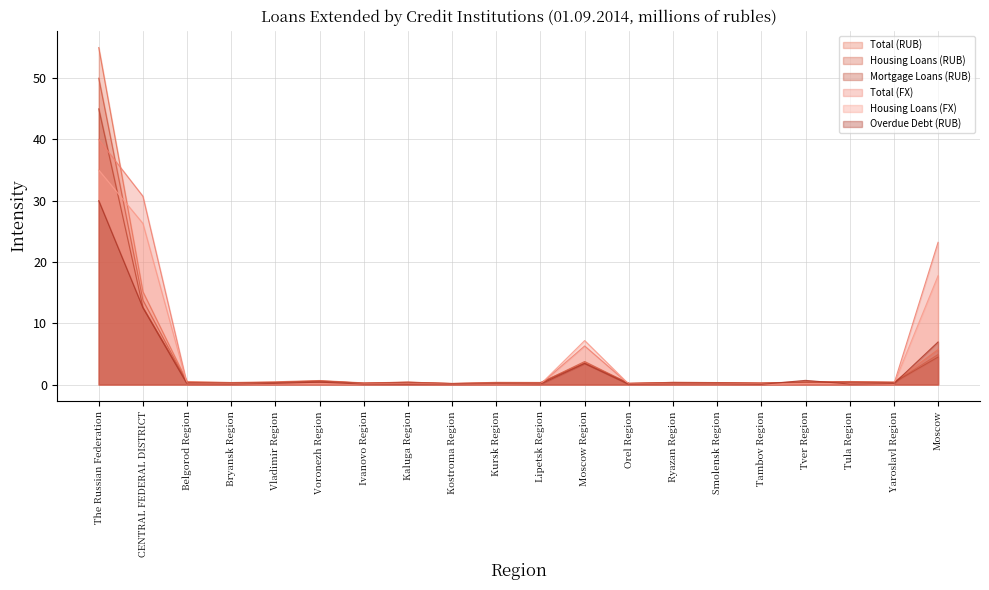

Which series has the largest range (max minus min)?

Total (RUB)